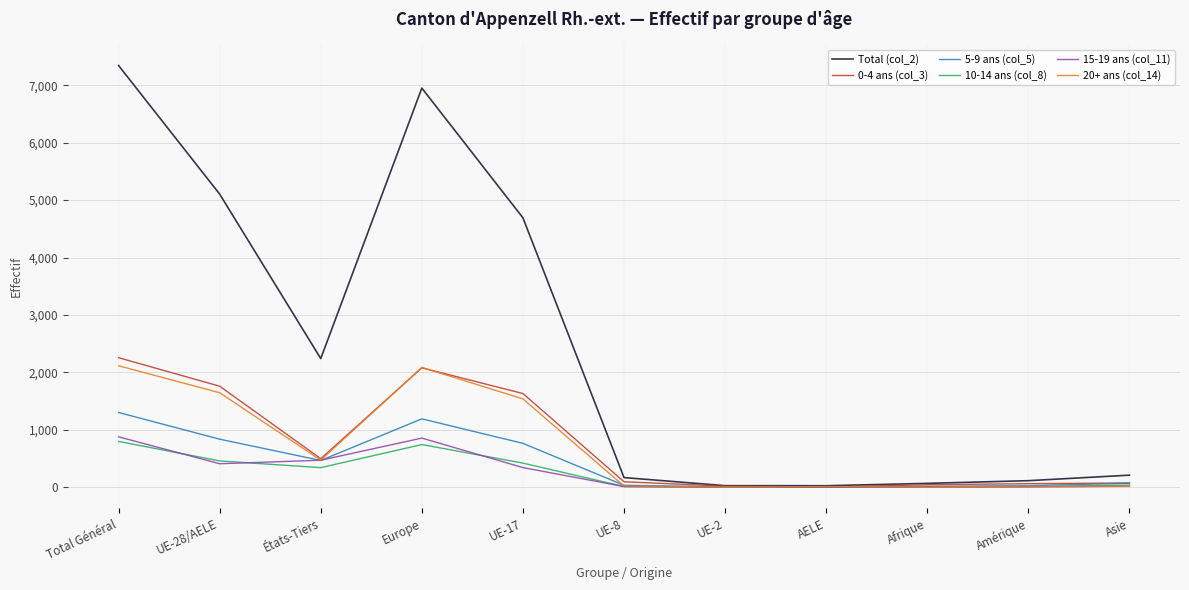

Which series has the widest spread of values?

Total (col_2)